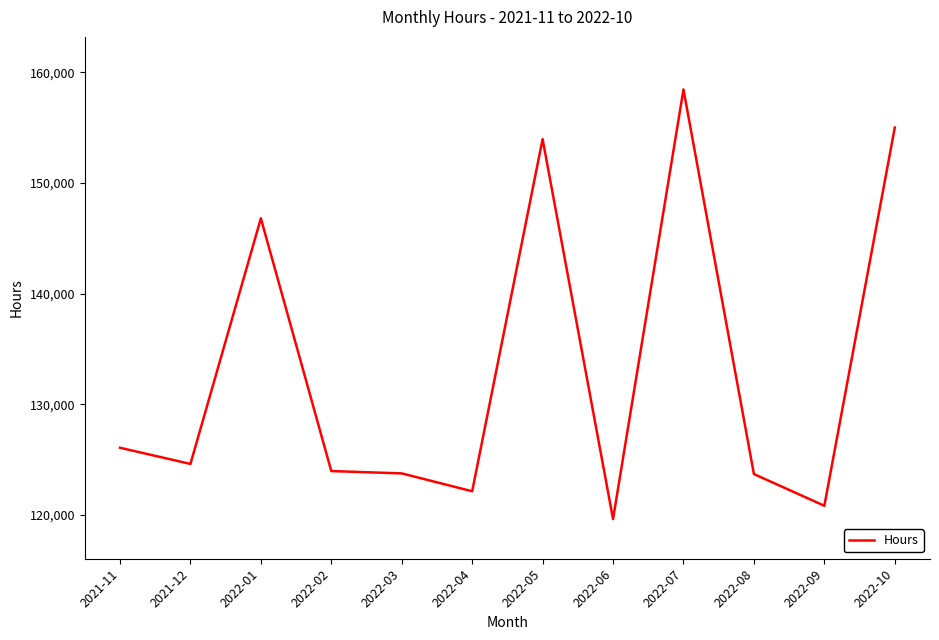

At which category does the data reach its first local valley?

2021-12